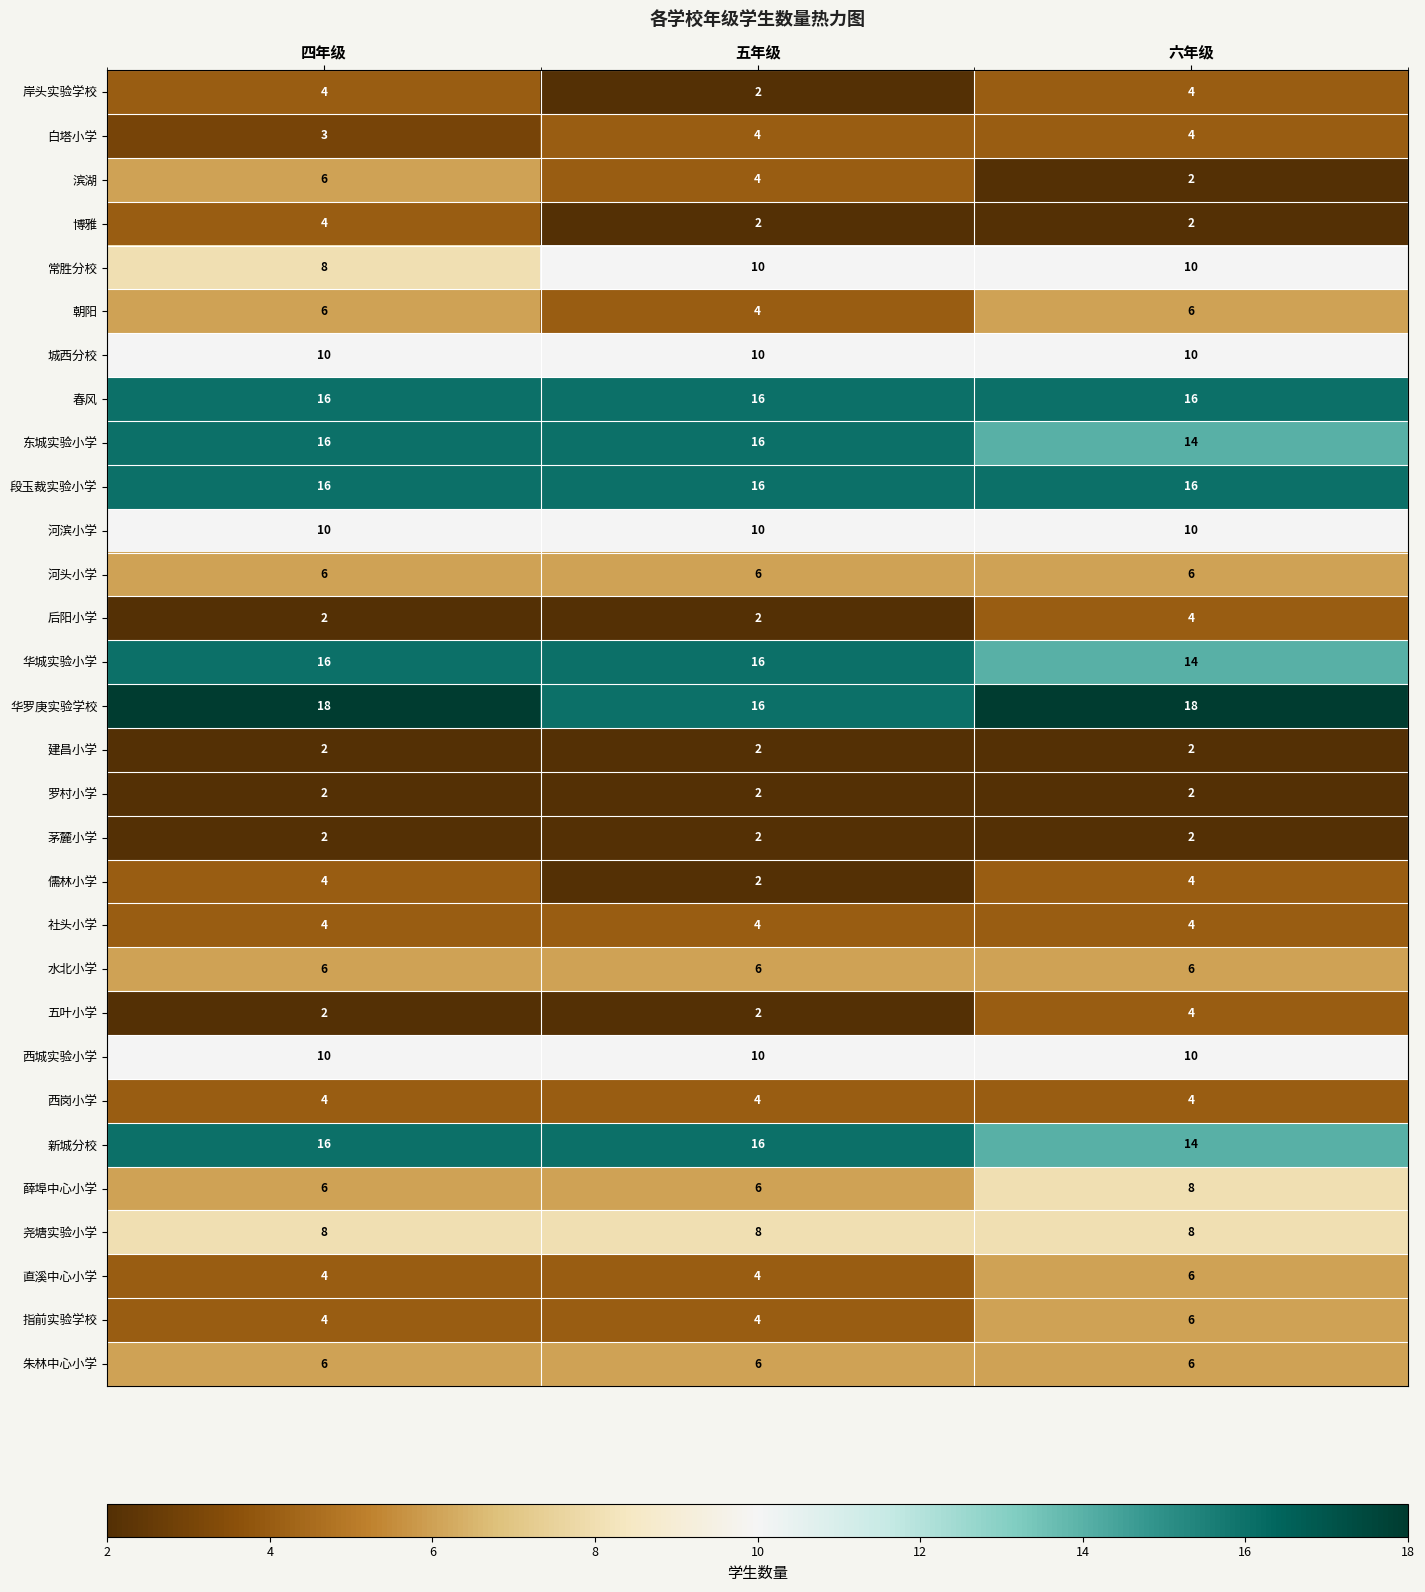

Which category has the lowest value in the 儒林小学 series?

五年级